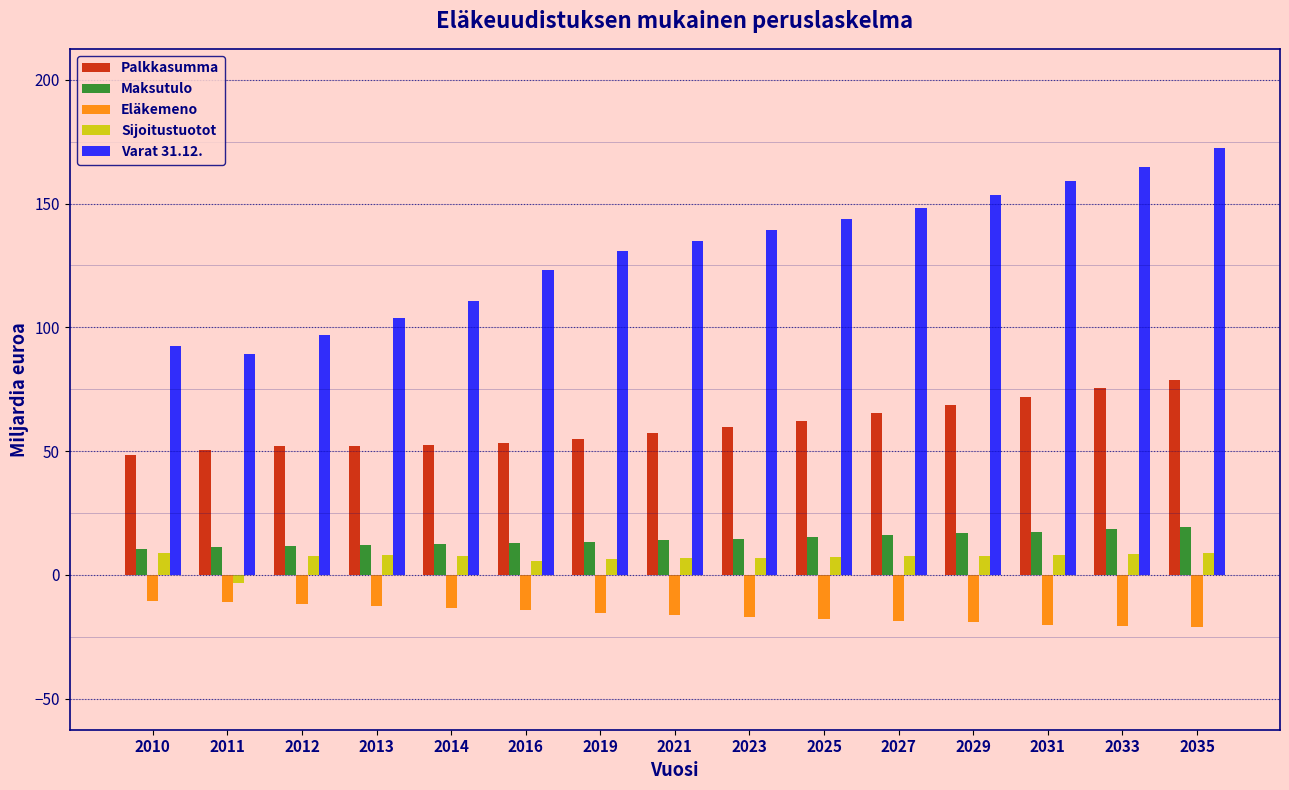

Count the number of data series in this chart.

5